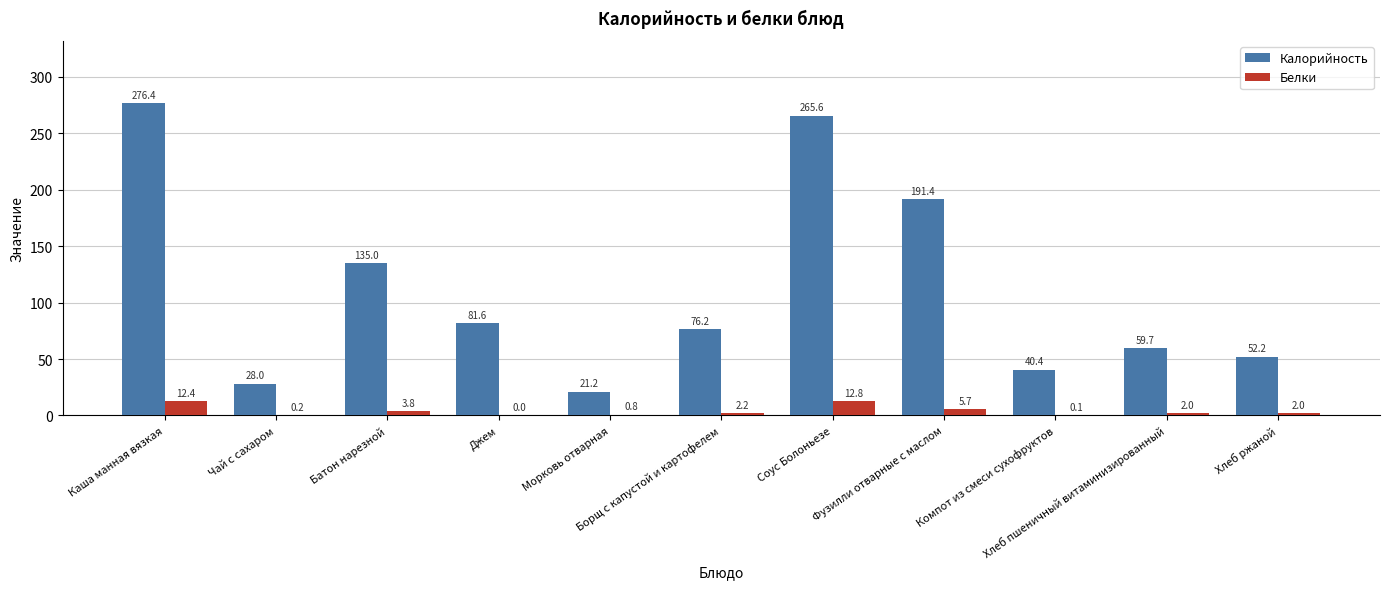

At which label does Белки reach its peak?

Соус Болоньезе